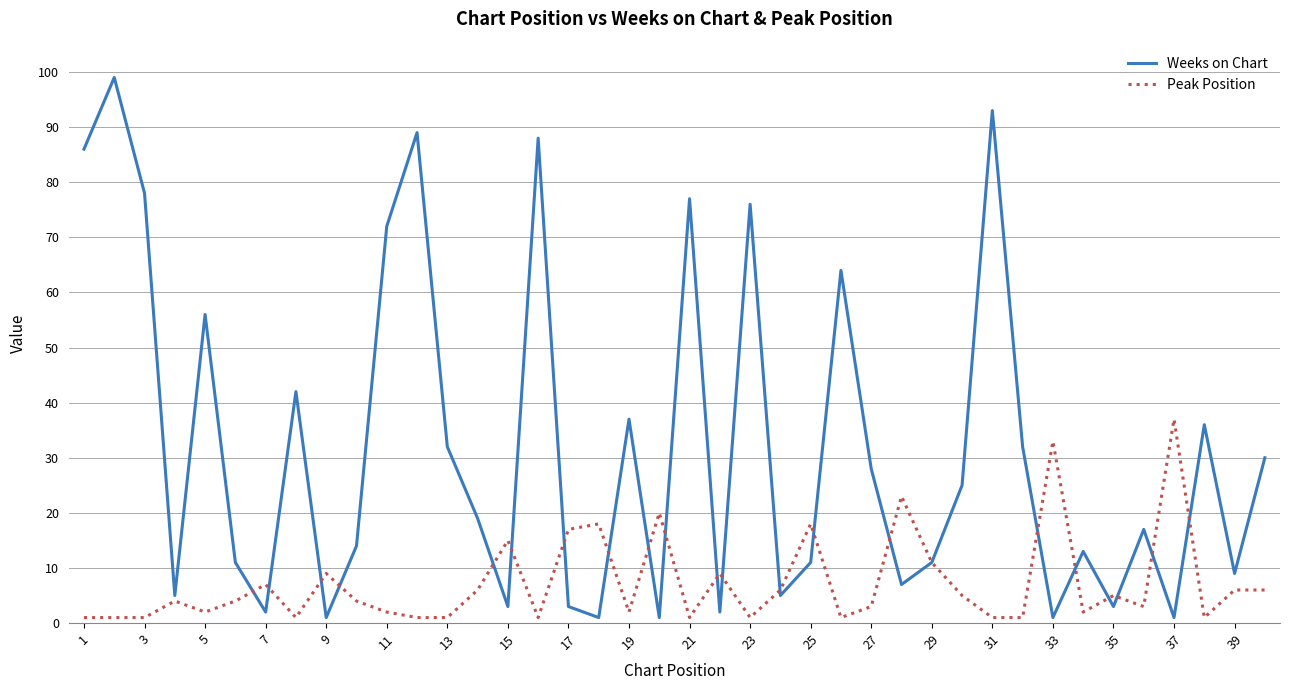

What is the greatest value displayed?

99